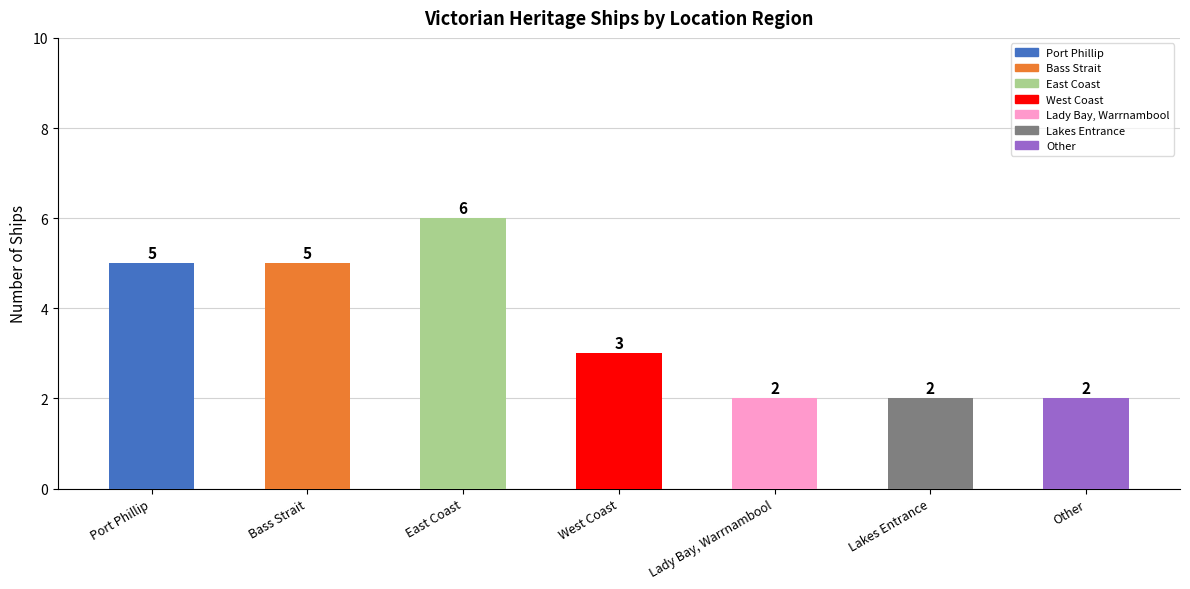

The value at Other is 3. True or false?

False